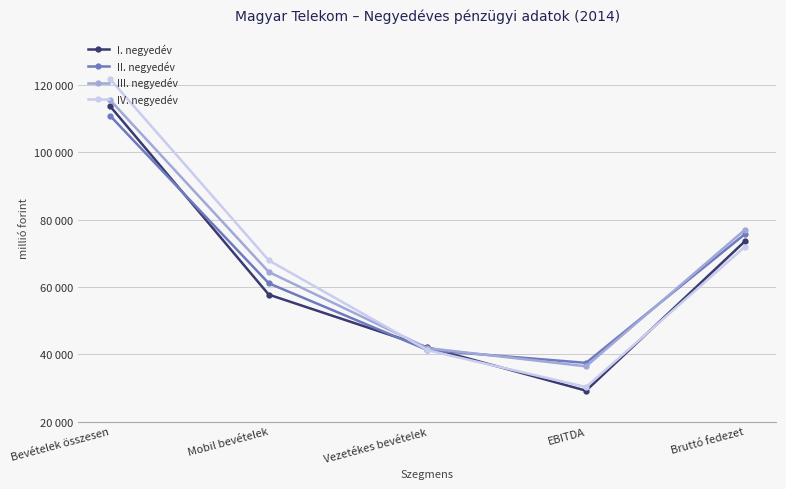

What position from the right is Vezetékes bevételek?

3